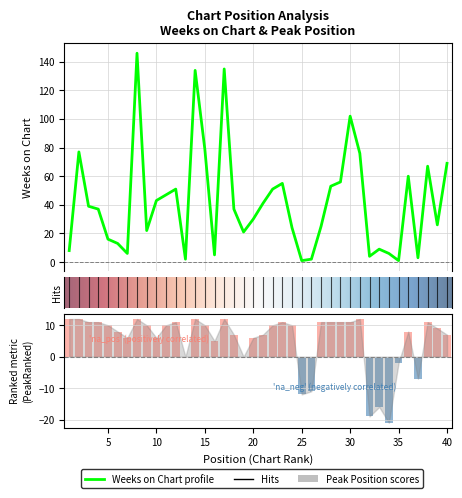

The value of Peak Position at 15 is 10. True or false?

True